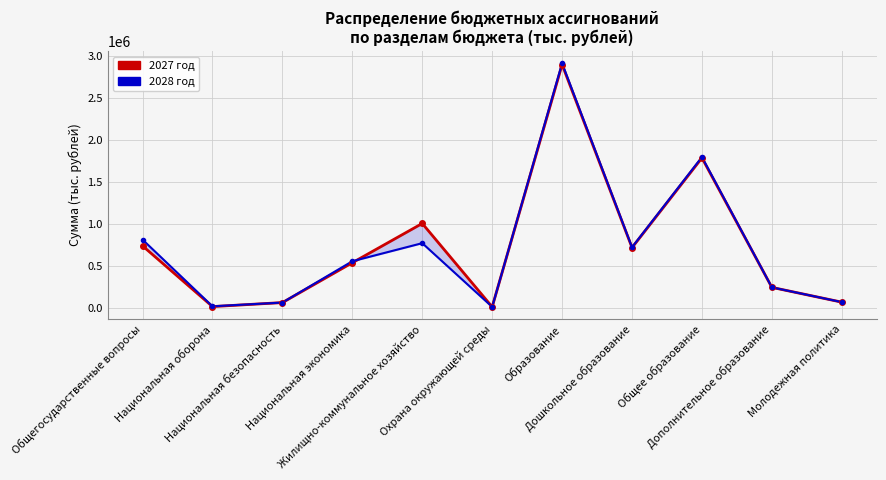

Between Образование and Общее образование, which is larger?

Образование